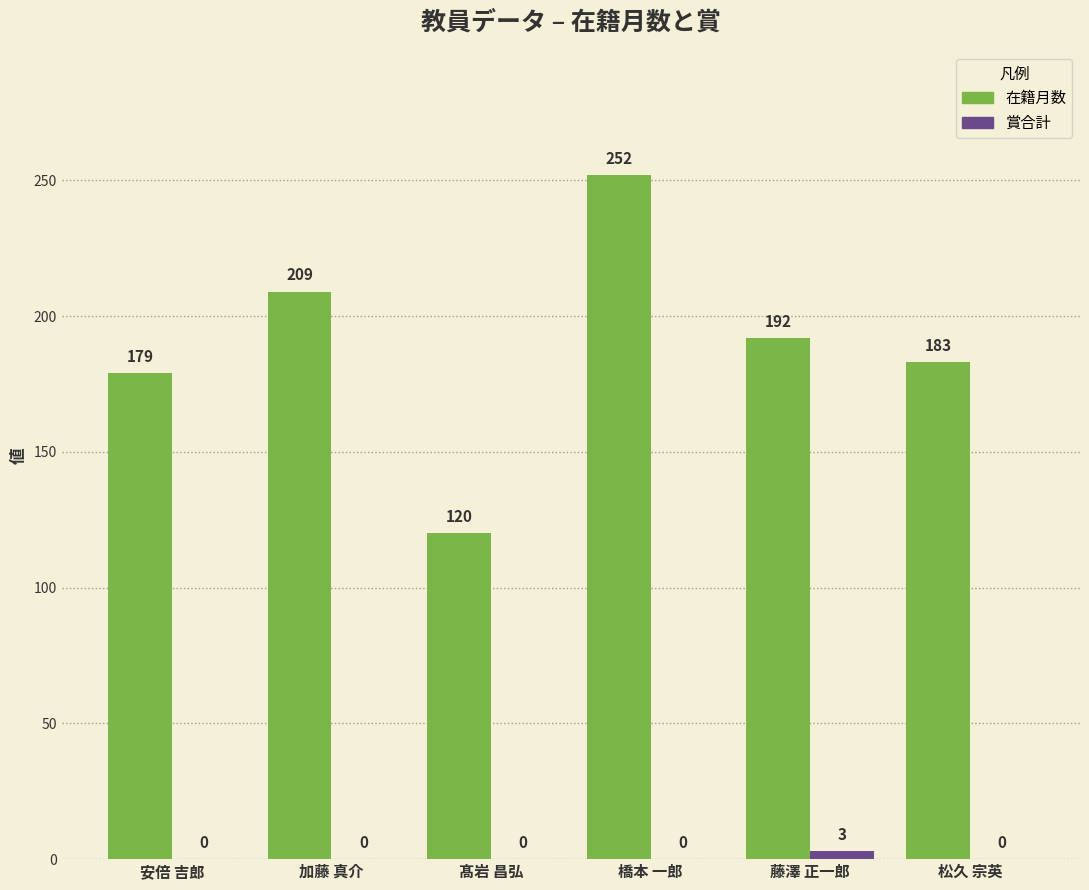

How many positive values does the 賞合計 series have?

1